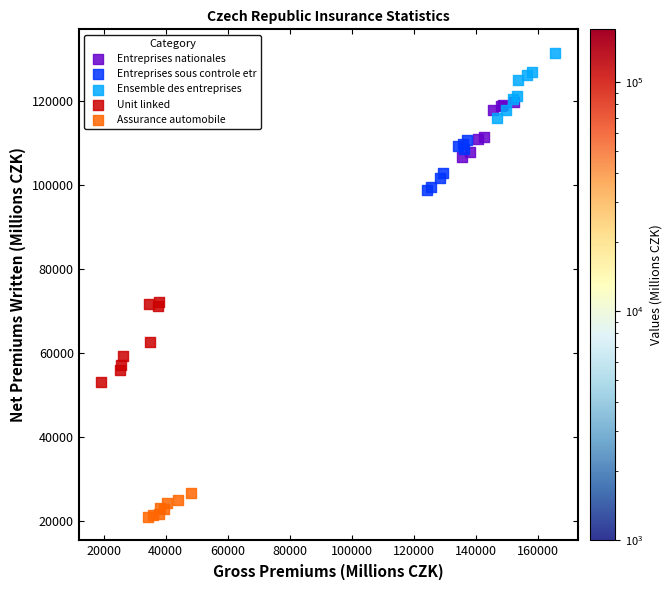

Which series reaches the minimum Y coordinate?

Assurance automobile